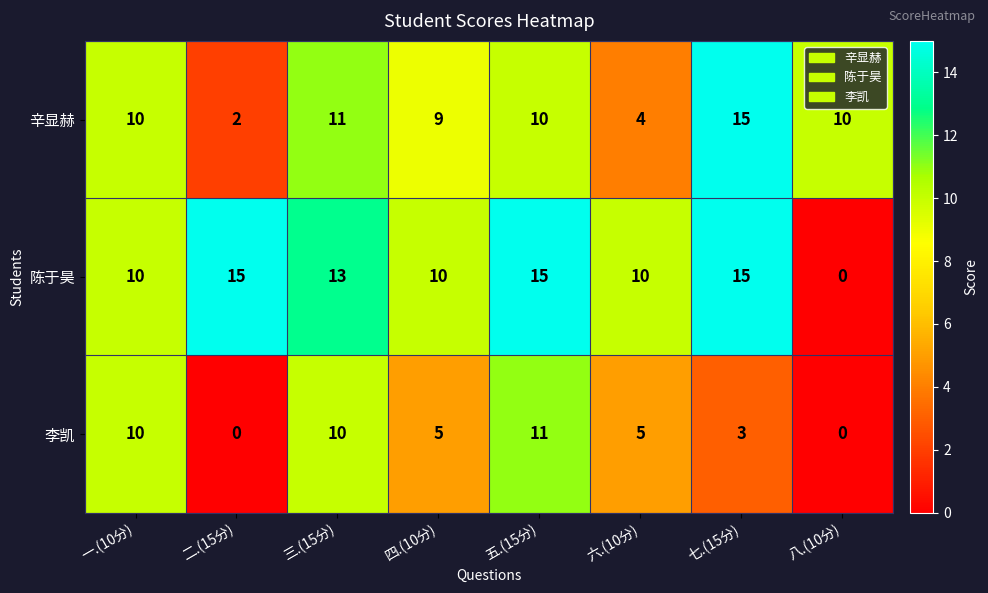

At which label does 李凯 first exceed 5?

一.(10分)